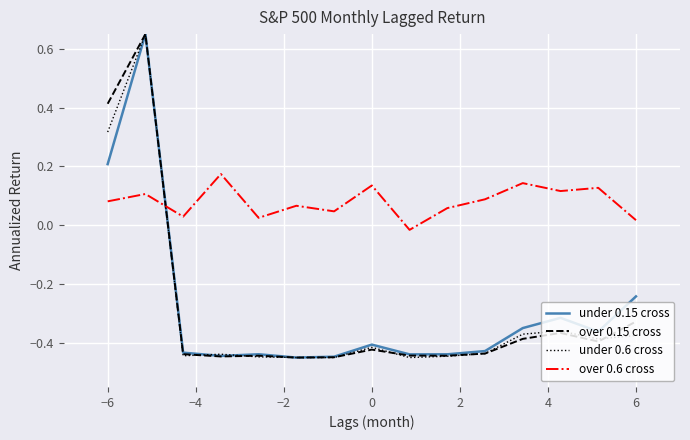

Which series has the largest total across all categories?

over 0.6 cross